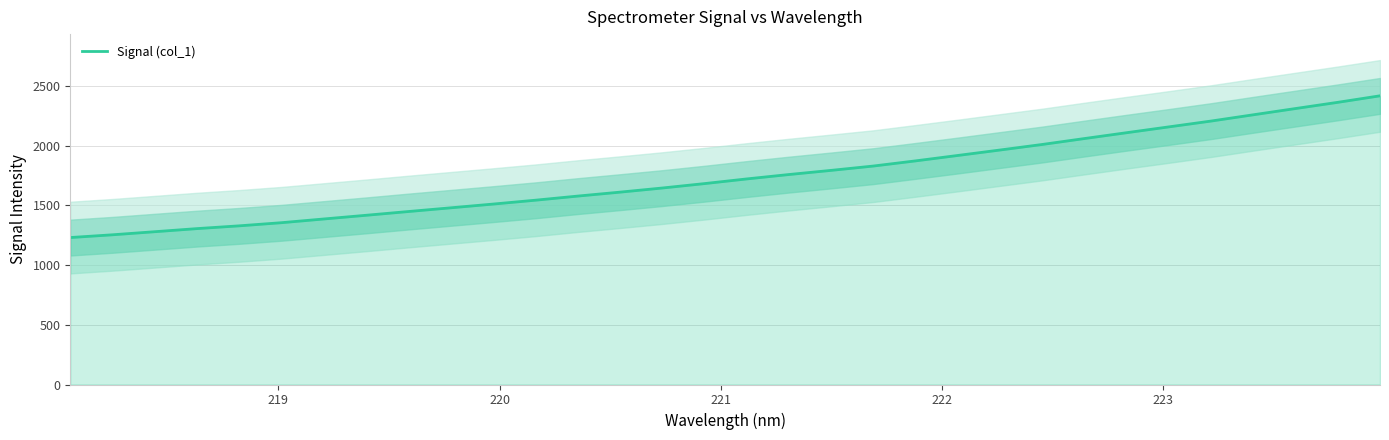

What is the lowest value of the Signal (col_1) series?

1230.3